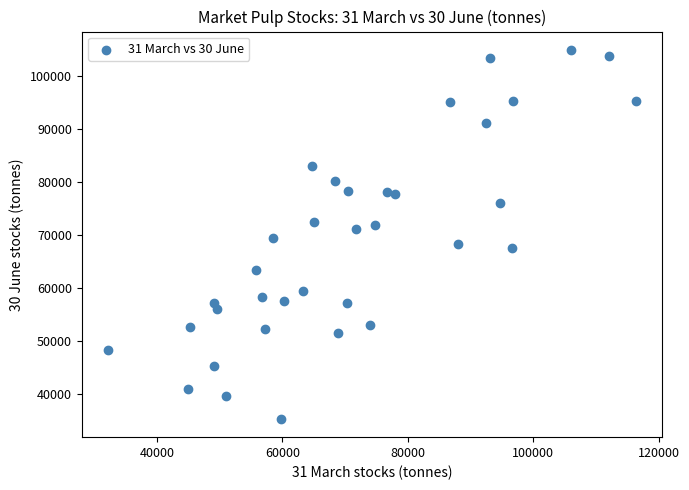

What is the range of Y values (max minus min)?

69600.0